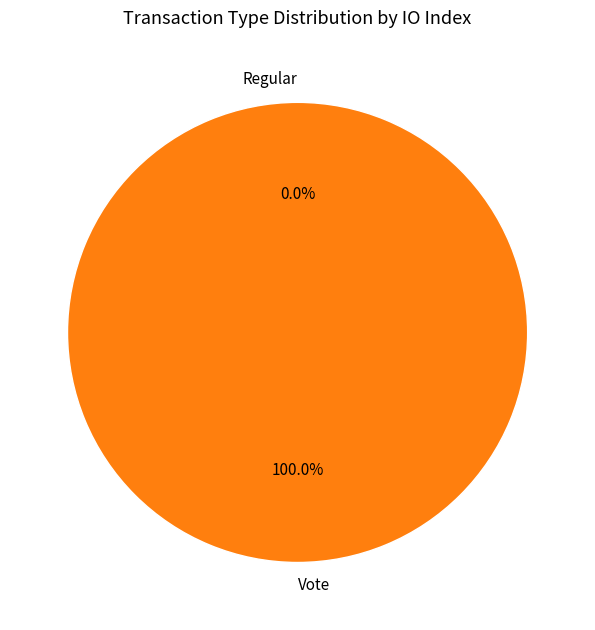

True or false: Vote accounts for 99% of the total.

False